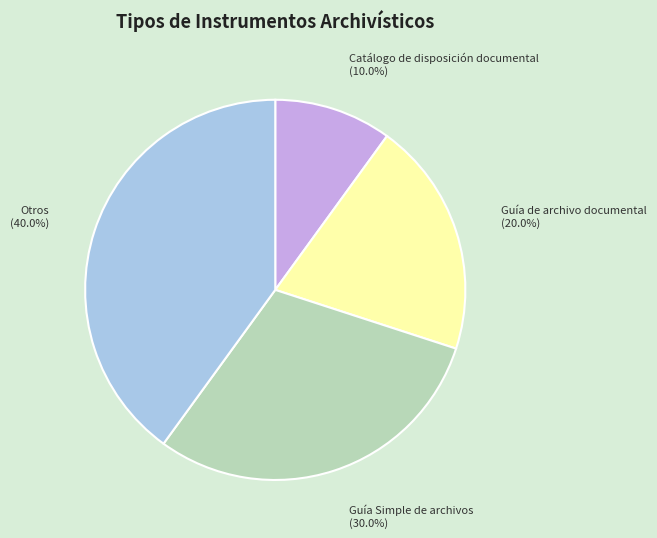

What is the largest slice in the pie chart?

Otros